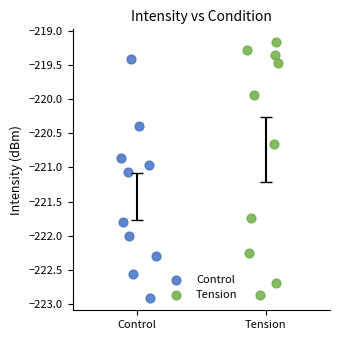

What are all the series names shown in the legend?

Control, Tension